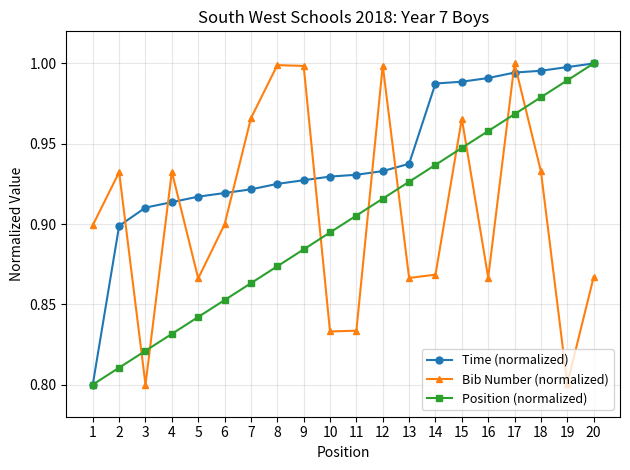

How many data points does each series have?

20